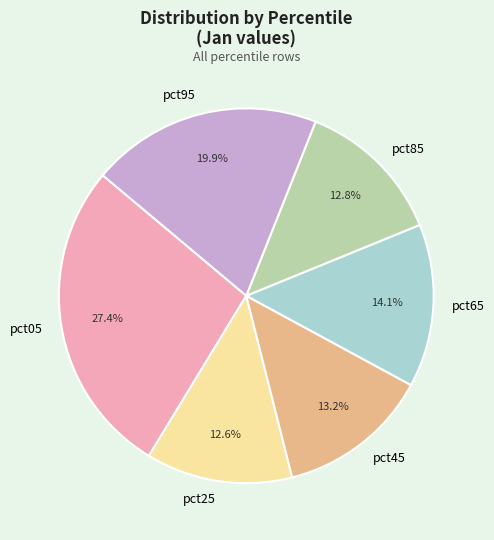

Between pct05 and pct25, which is larger?

pct05